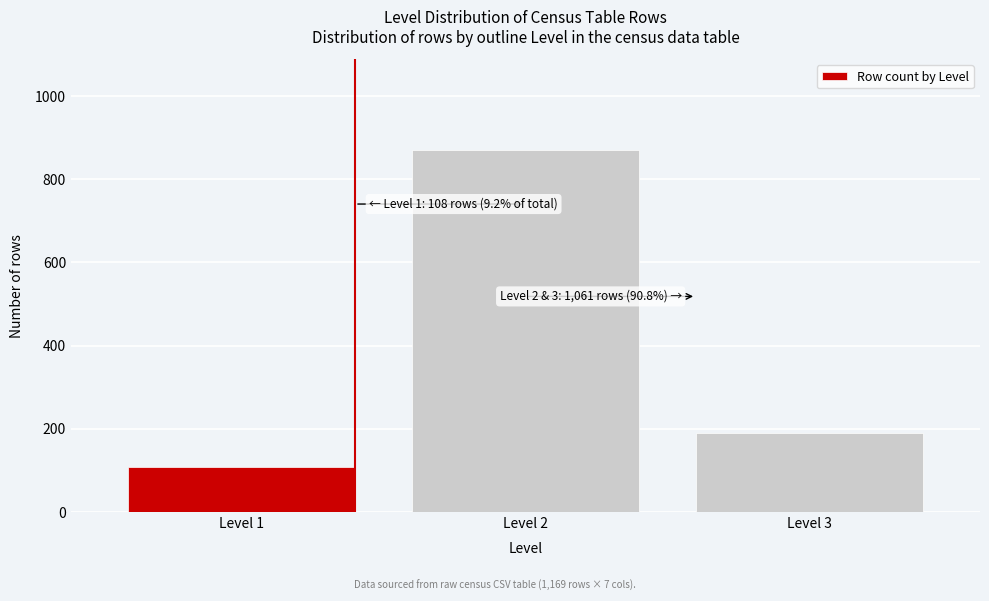

Reading right to left, list all the values displayed in this chart.

190	871	108